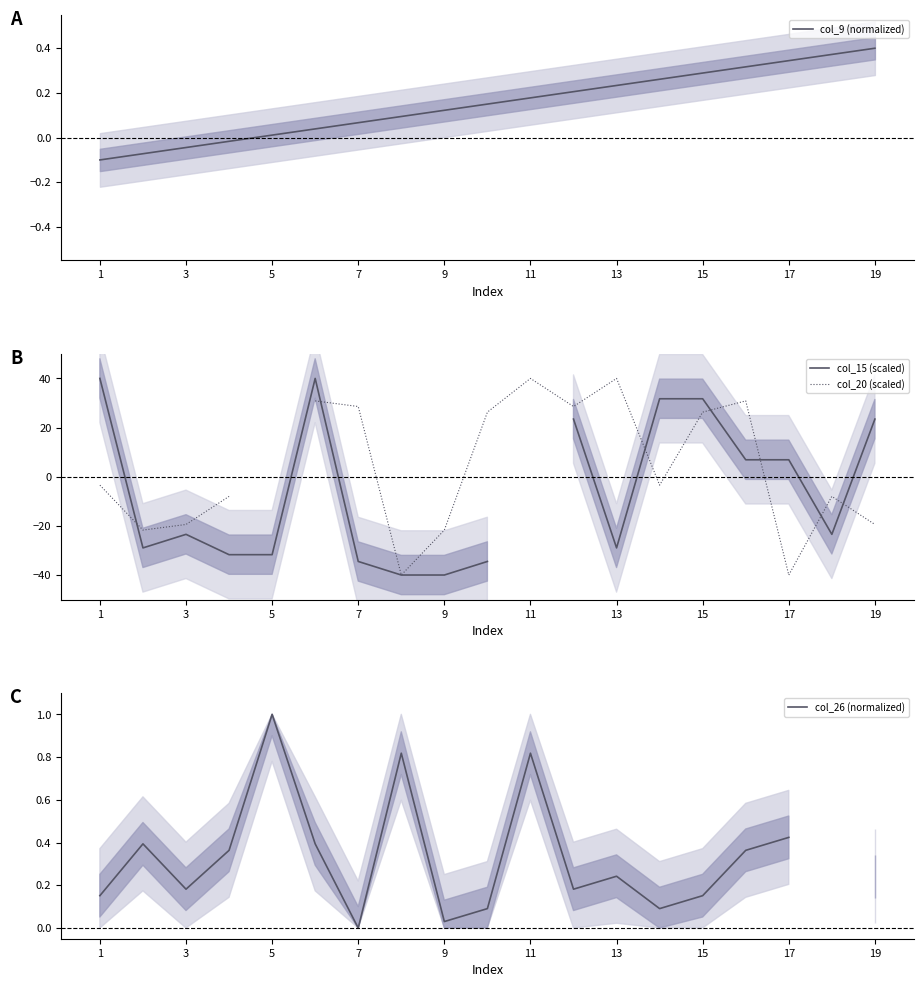

The col_9 (normalized) series shows -0.1 at 3. True or false?

False